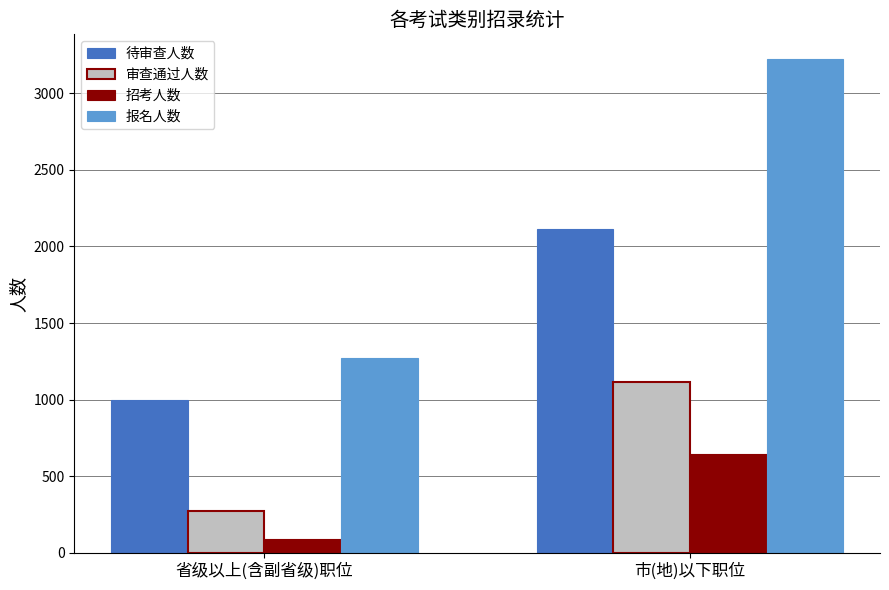

True or false: 报名人数 has a value of 3222 at 市(地)以下职位.

True